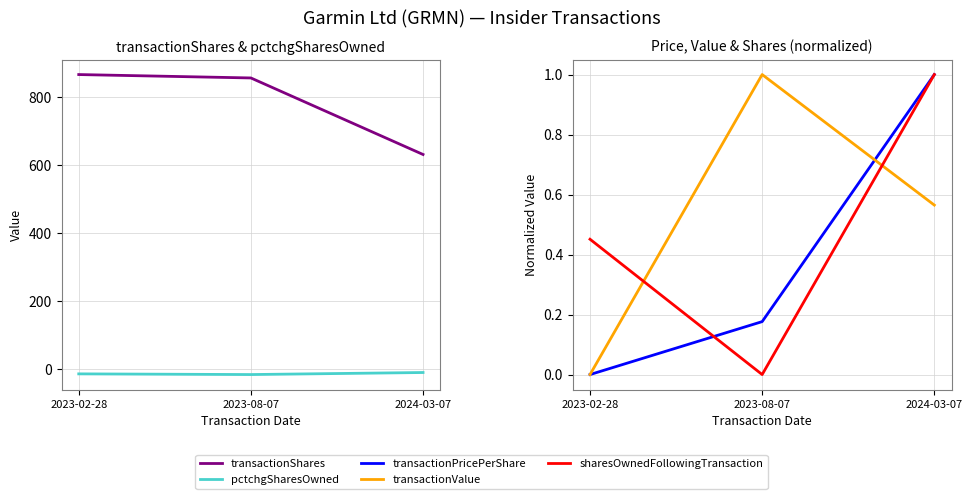

What is the label of the 2nd point from the right?

2023-08-07